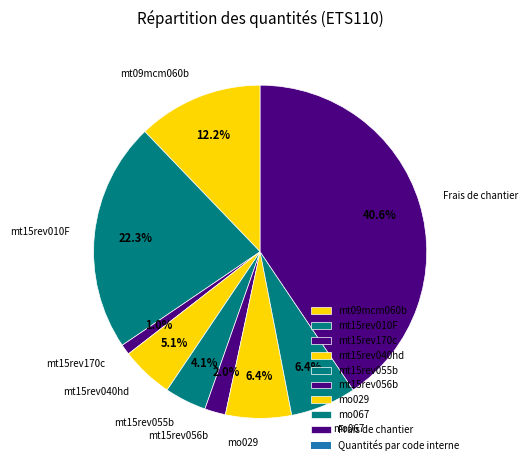

Which slice is the largest?

Frais de chantier